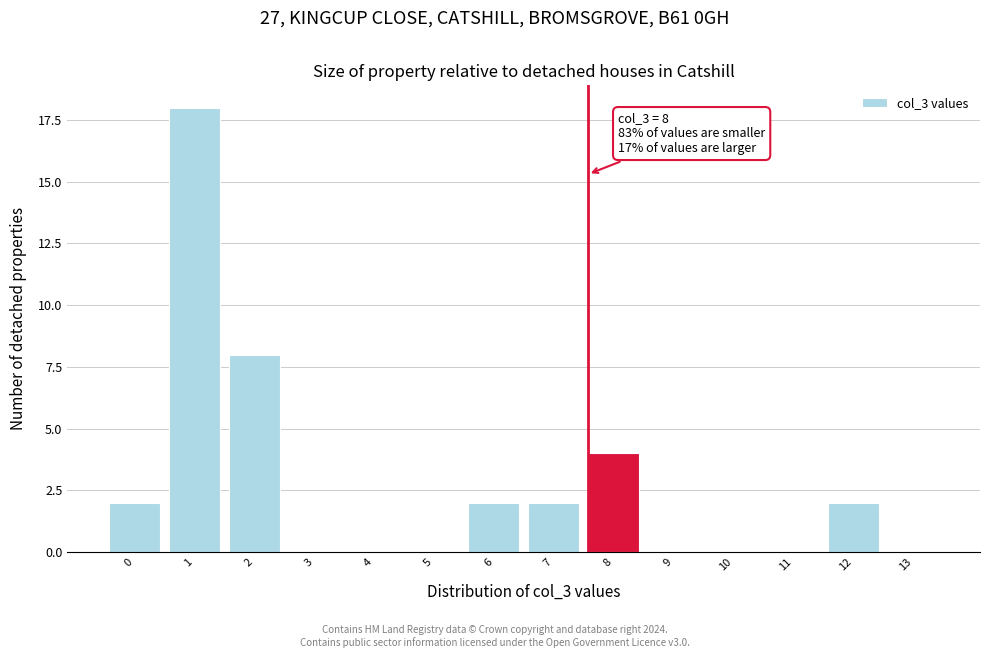

Reading left to right, list all the values displayed in this chart.

0=2	1=18	2=8	3=0	4=0	5=0	6=2	7=2	8=4	9=0	10=0	11=0	12=2	13=0